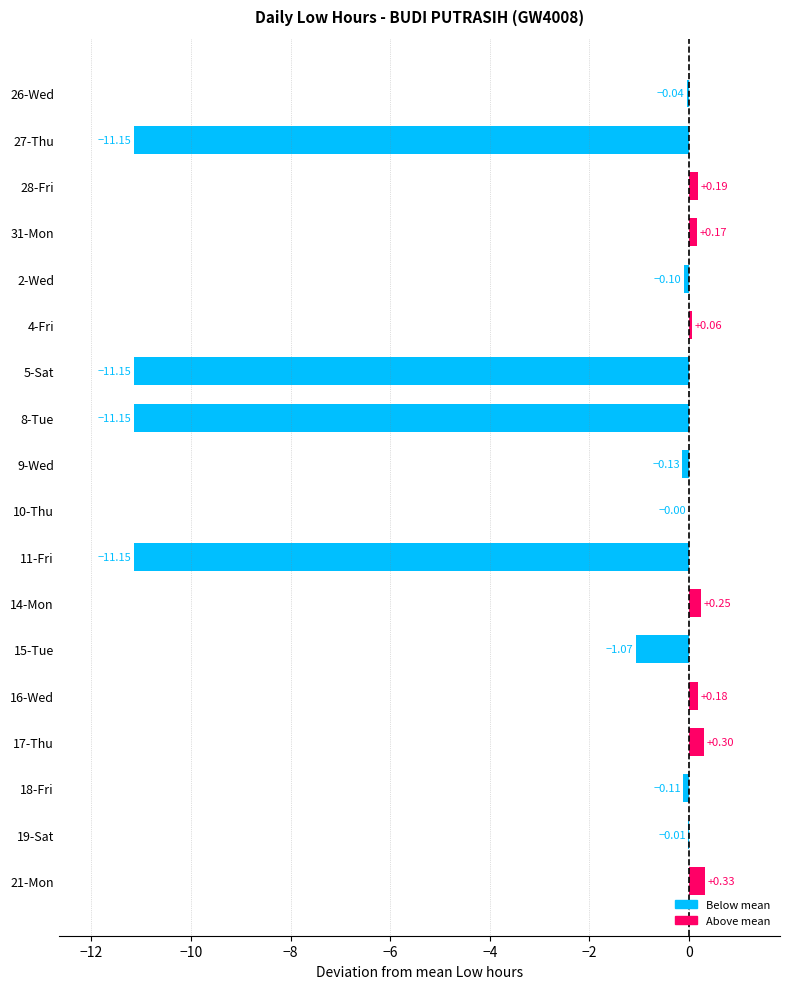

What is the sum of all values?

-44.6